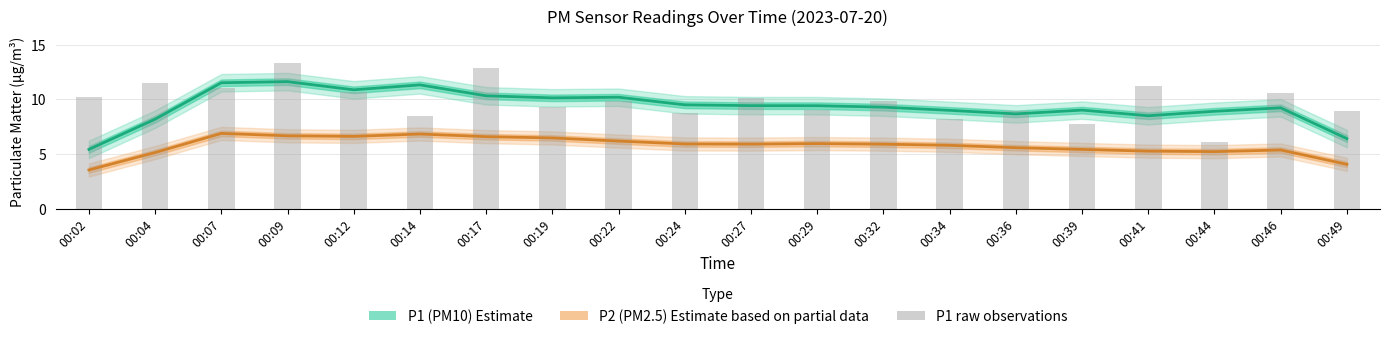

Reading right to left, list all the values displayed in this chart.

P1 (PM10) Estimate: 00:49=6.4	00:46=9.2	00:44=8.9	00:41=8.5	00:39=9.0	00:36=8.7	00:34=9.0	00:32=9.3	00:29=9.4	00:27=9.4	00:24=9.5	00:22=10.2	00:19=10.2	00:17=10.3	00:14=11.3	00:12=10.9	00:09=11.6	00:07=11.5	00:04=8.2	00:02=5.4
P2 (PM2.5) Estimate based on partial data: 00:49=4.1	00:46=5.4	00:44=5.2	00:41=5.3	00:39=5.4	00:36=5.6	00:34=5.8	00:32=5.9	00:29=6.0	00:27=5.9	00:24=5.9	00:22=6.2	00:19=6.5	00:17=6.6	00:14=6.8	00:12=6.6	00:09=6.7	00:07=6.9	00:04=5.1	00:02=3.6
P1 raw: 00:49=9.0	00:46=10.6	00:44=6.1	00:41=11.3	00:39=7.7	00:36=8.9	00:34=8.2	00:32=9.9	00:29=9.0	00:27=10.1	00:24=8.7	00:22=9.9	00:19=9.3	00:17=12.9	00:14=8.5	00:12=10.7	00:09=13.3	00:07=11.1	00:04=11.5	00:02=10.2